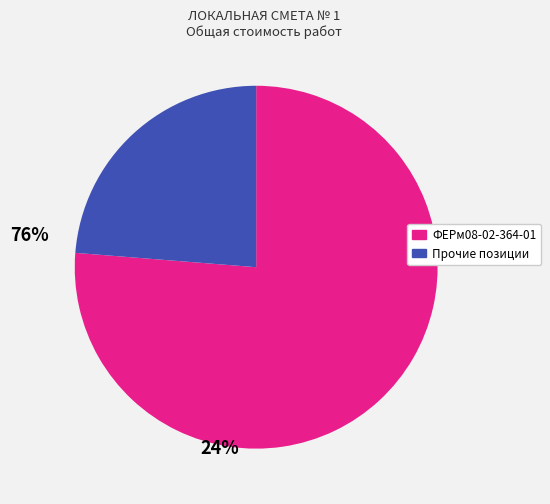

Is there any slice that represents more than half of the pie?

Yes